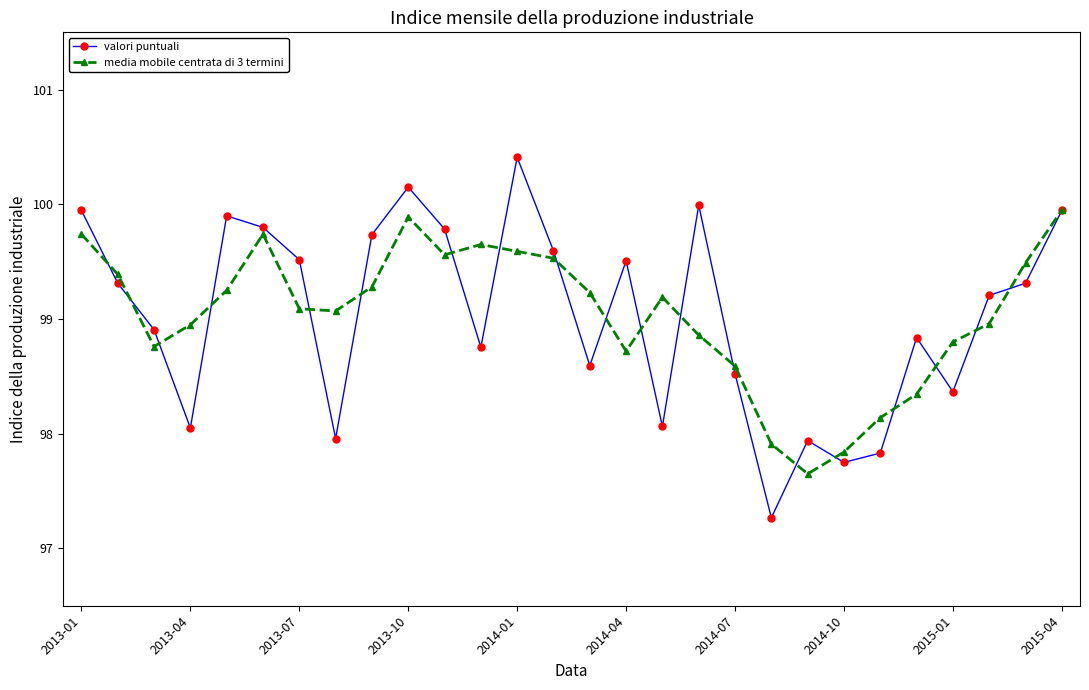

What is the value of the valori puntuali point at the 24th from the left?

98.8